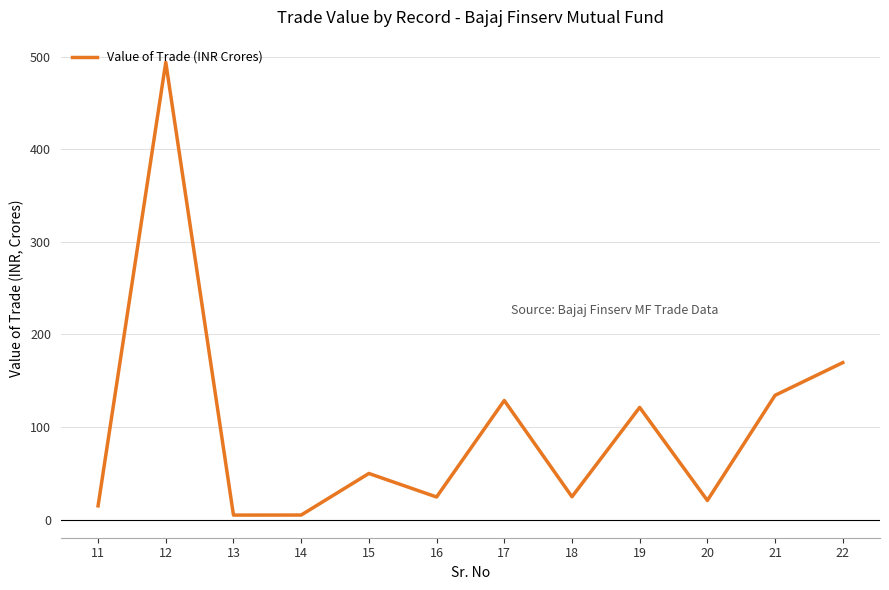

Does the chart display data point markers on the line(s)?

No